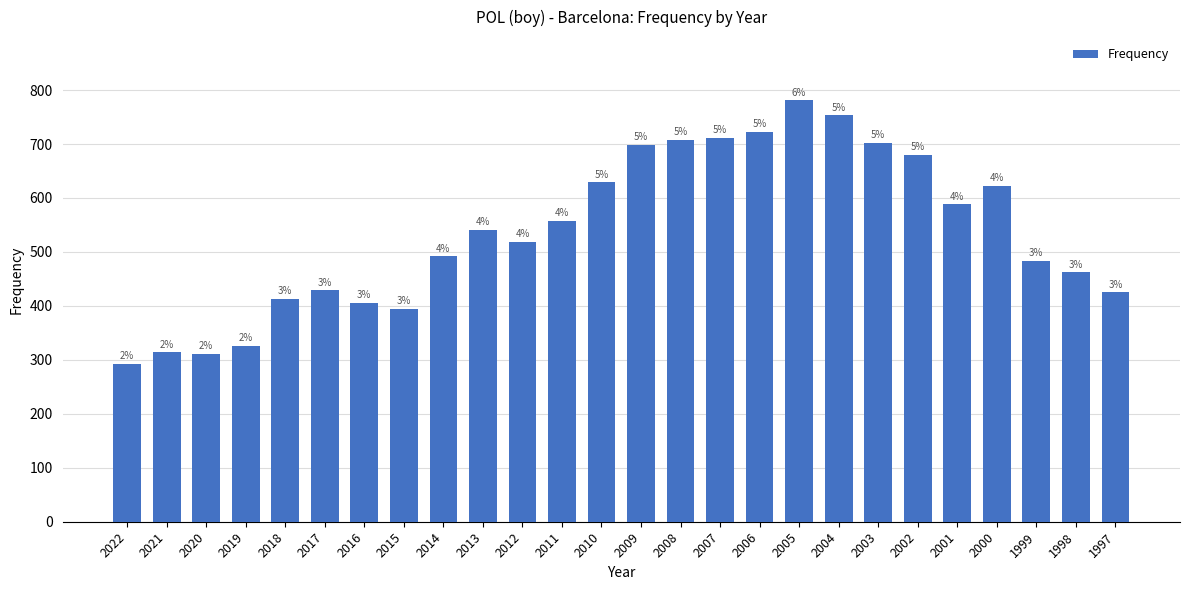

Reading left to right, extract all data points from this chart.

292	314	311	326	413	429	406	395	492	541	519	557	629	699	708	711	722	781	753	702	680	588	622	483	462	425